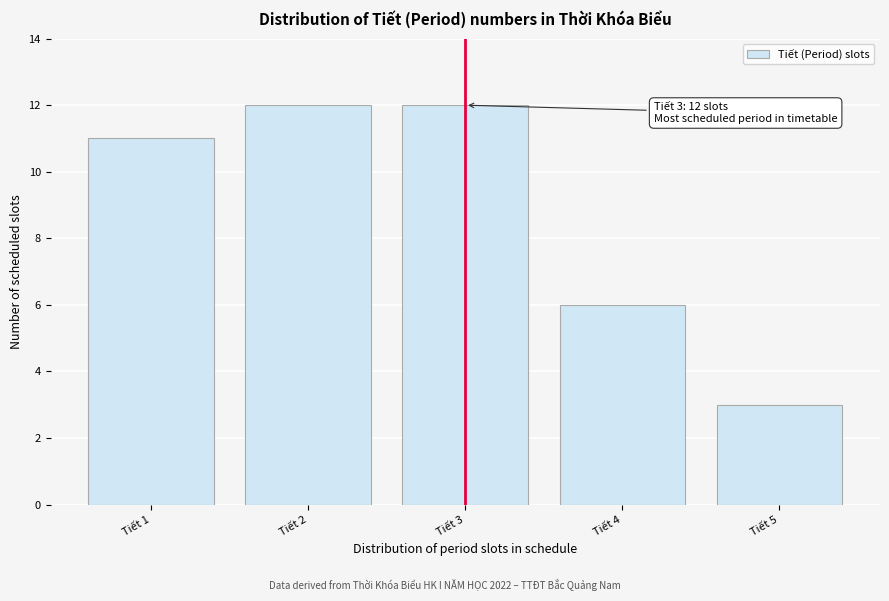

Reading left to right, transcribe all the data shown in this chart.

11	12	12	6	3